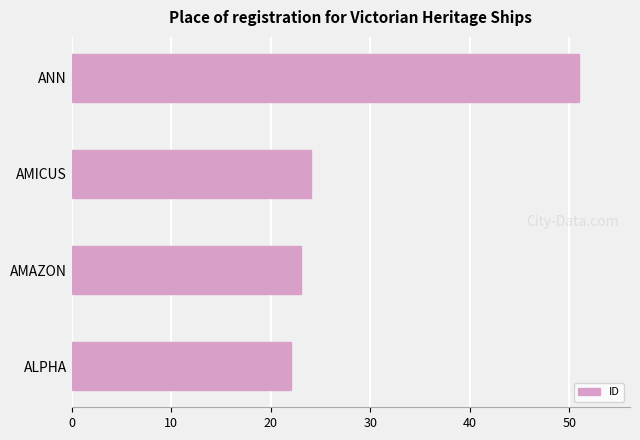

The chart shows a value of 67 at ANN. True or false?

False